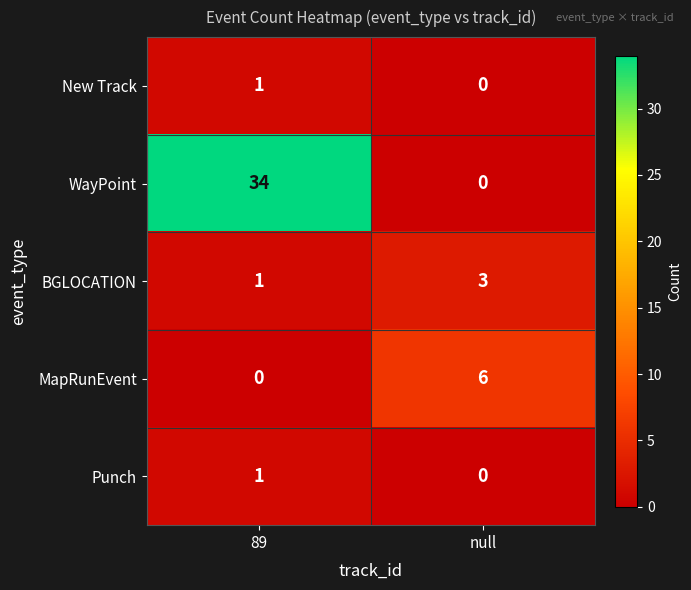

Which series has the largest total across all categories?

WayPoint